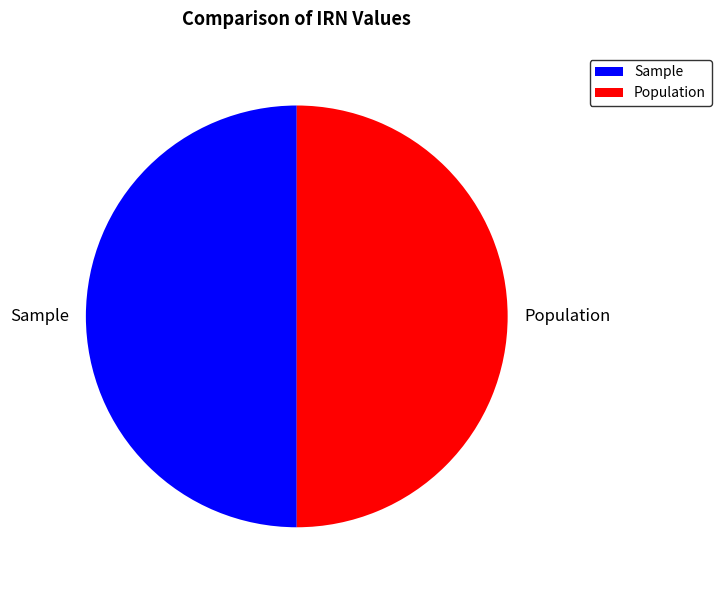

Approximately how many times larger is the value at Population compared to Sample?

1.0